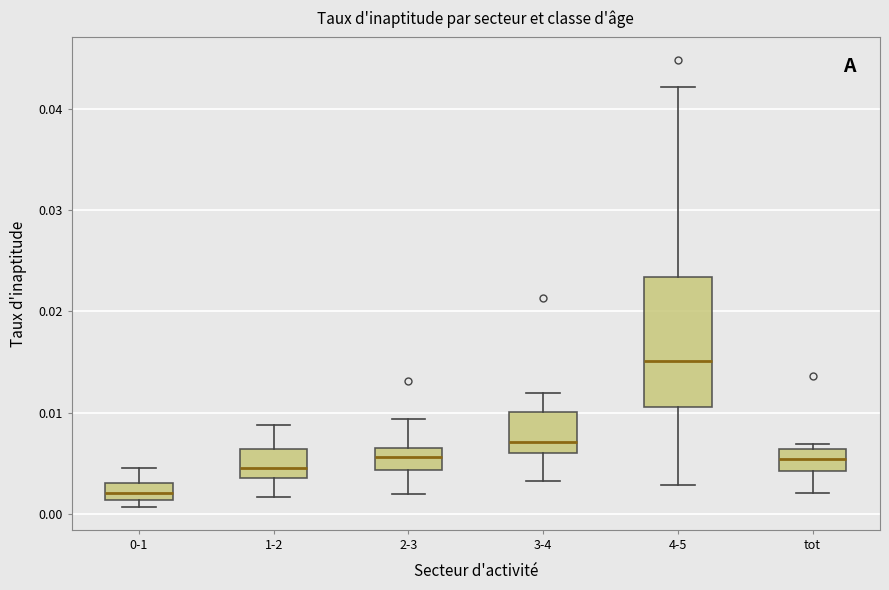

Comparing the boxes themselves (not the whiskers), which one is the tallest?

4-5